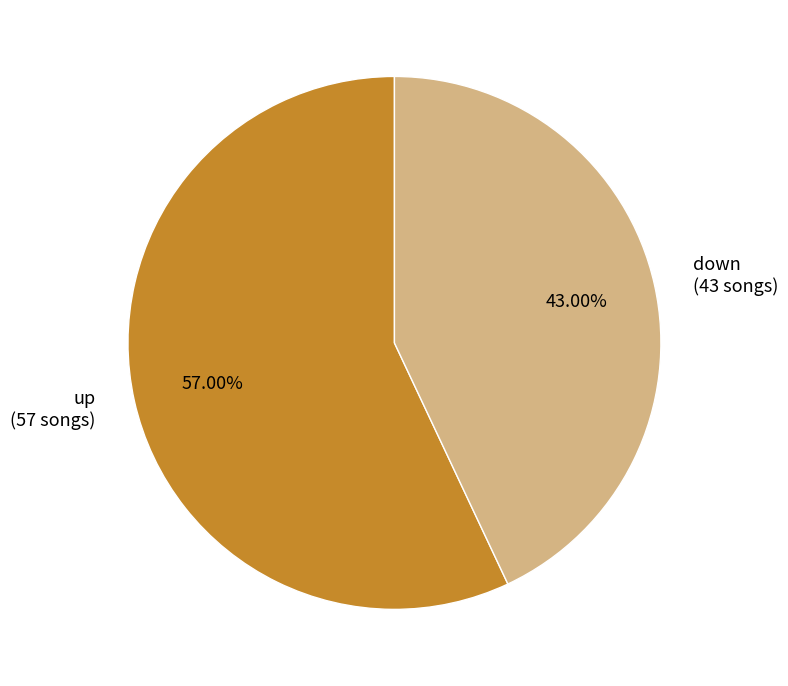

True or false: down accounts for 43% of the total.

True